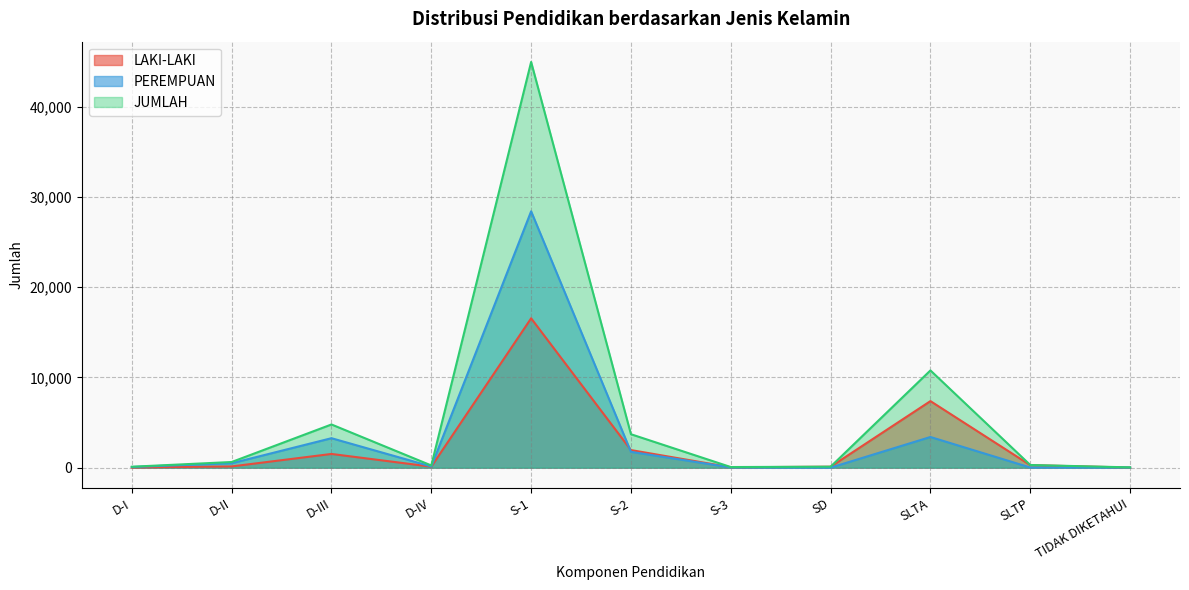

Between which two adjacent categories do PEREMPUAN and LAKI-LAKI first intersect?

S-1 and S-2